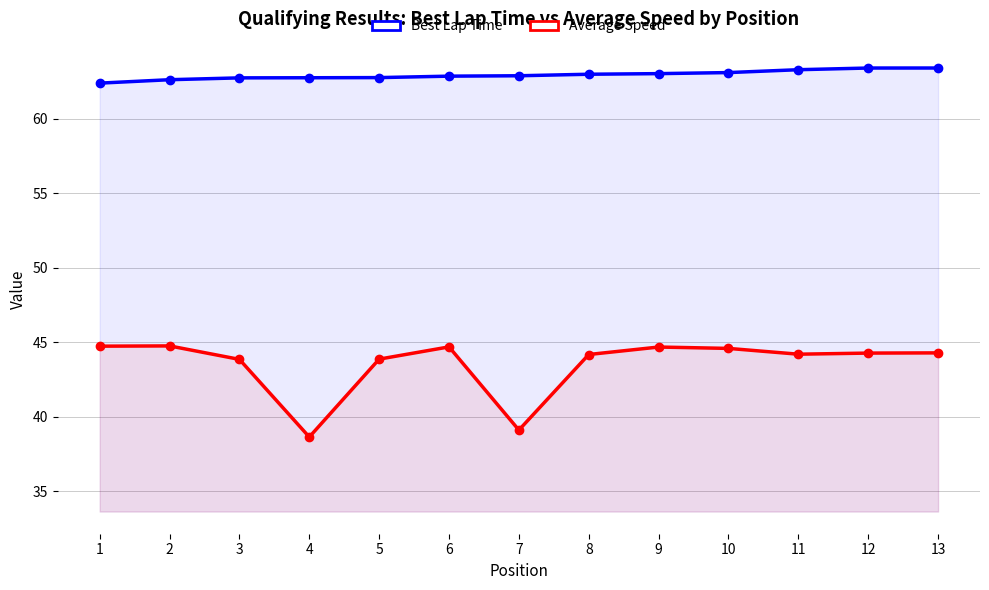

How many interior local valleys does the Average Speed series have?

3